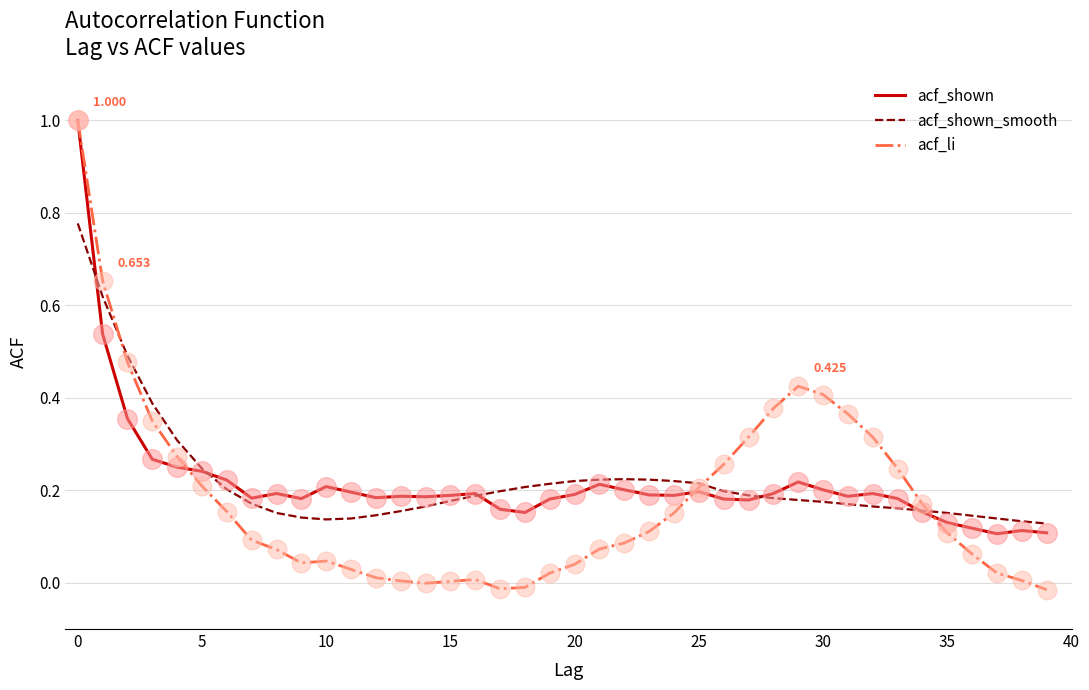

Which series has the largest range (max minus min)?

acf_li